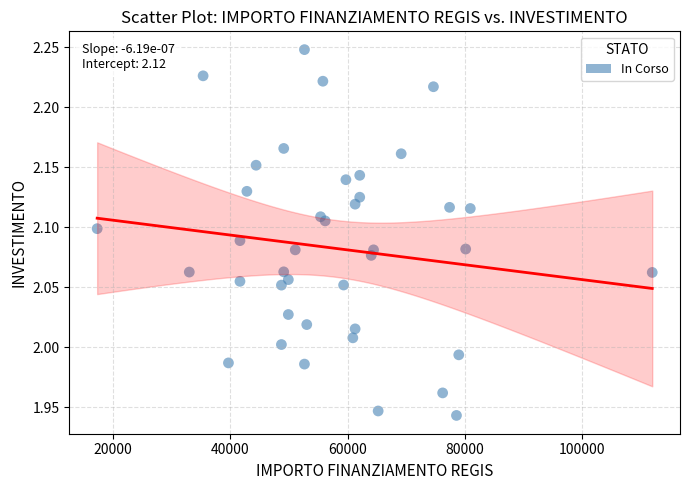

What is the range of Y values (max minus min)?

0.3